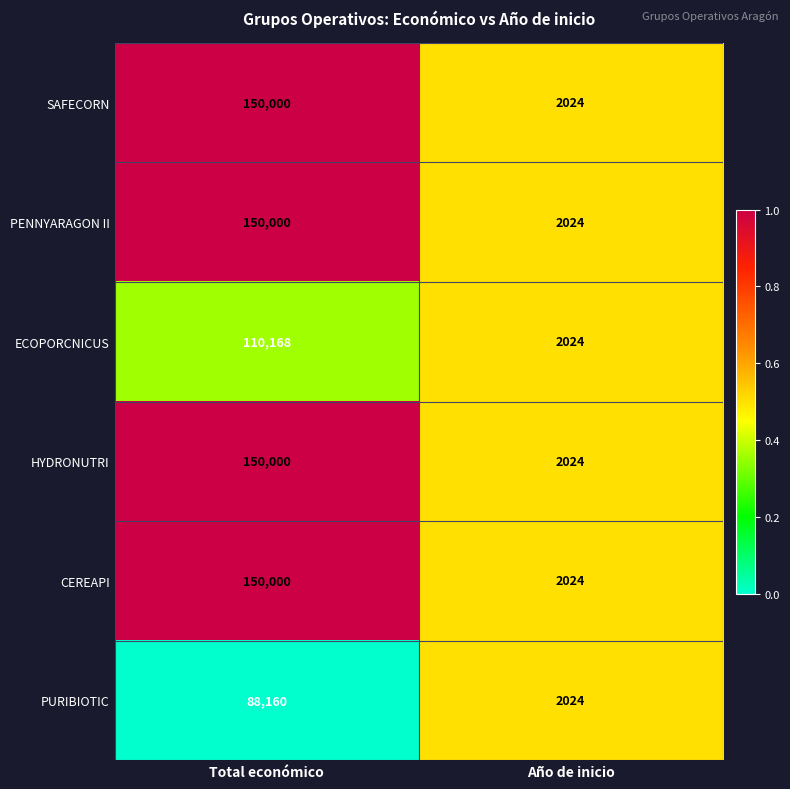

At which category is the sum across all series the highest?

Total económico